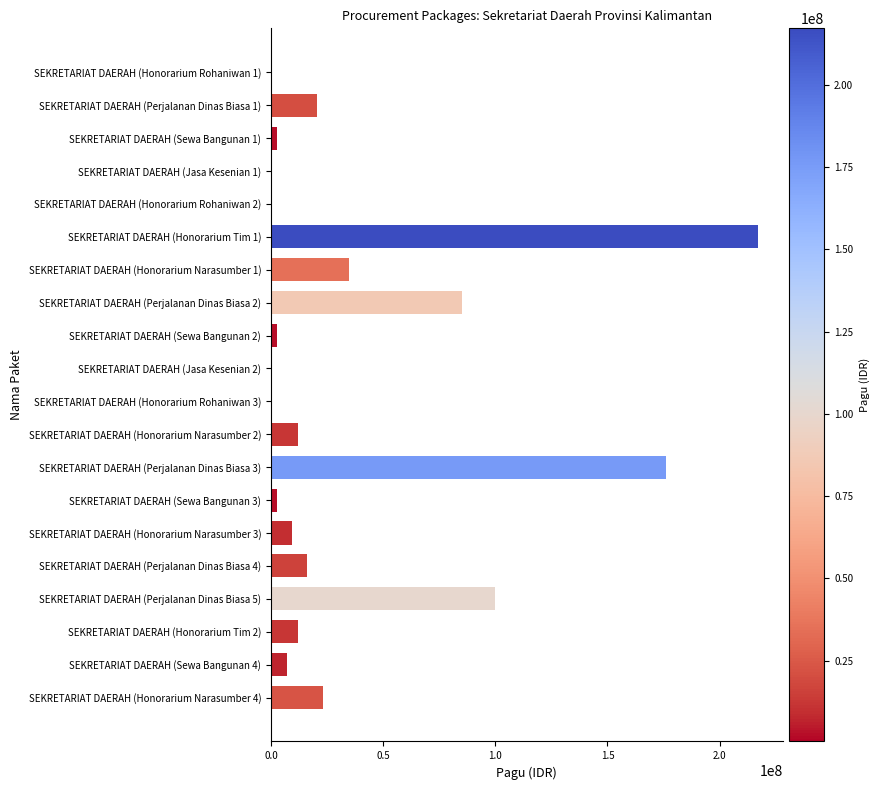

Where is the data nearest to the value 108800000?

SEKRETARIAT DAERAH (Perjalanan Dinas Biasa 5)